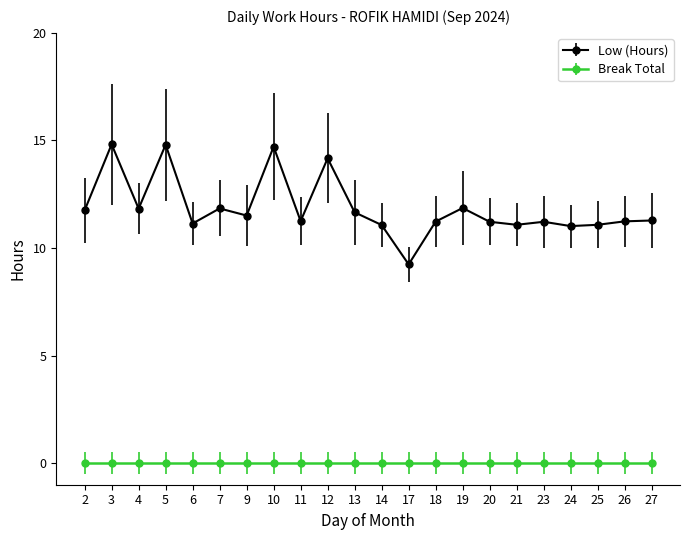

Rank the series at 25 from highest to lowest value.

Low (Hours), Break Total